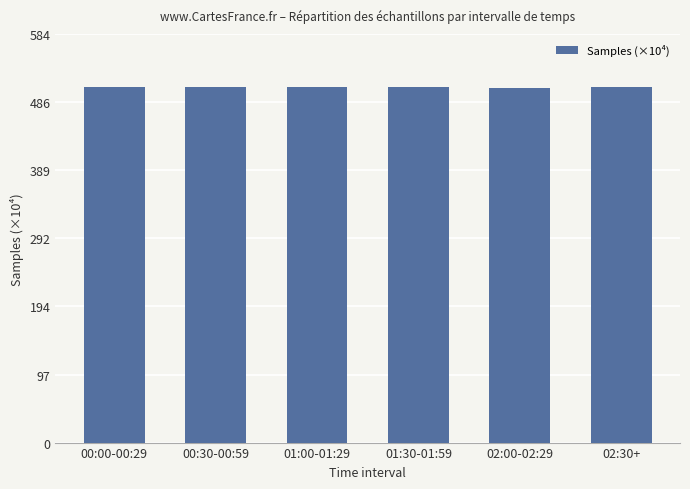

What is the value of the 2nd bar from the left?

508.4